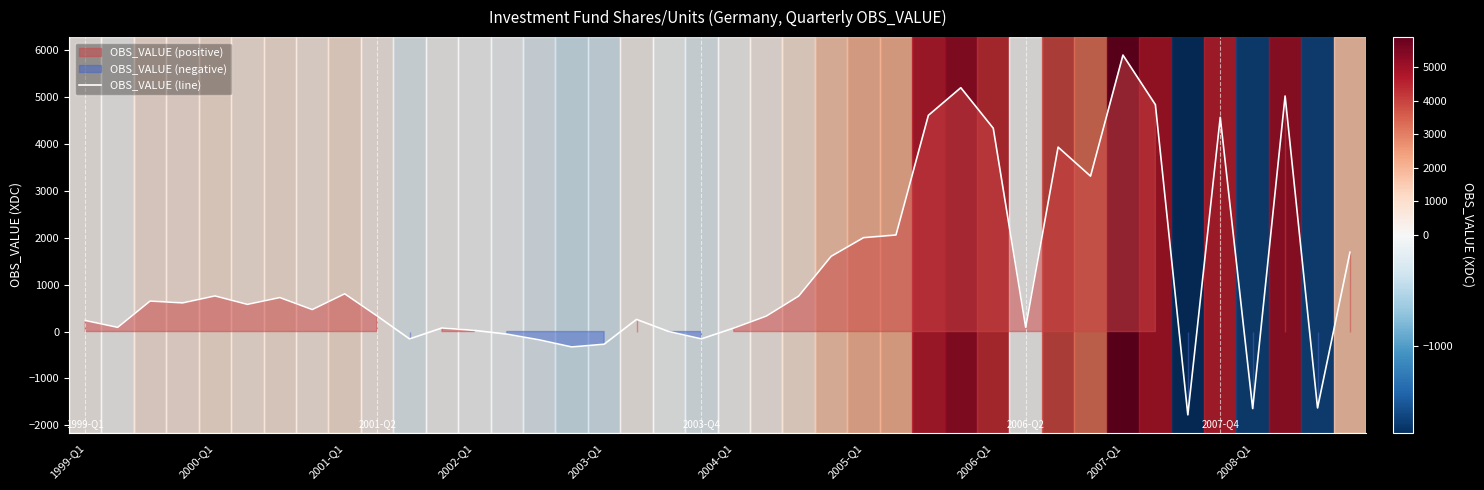

At which label does OBS_VALUE (line) reach its peak?

2007-Q1